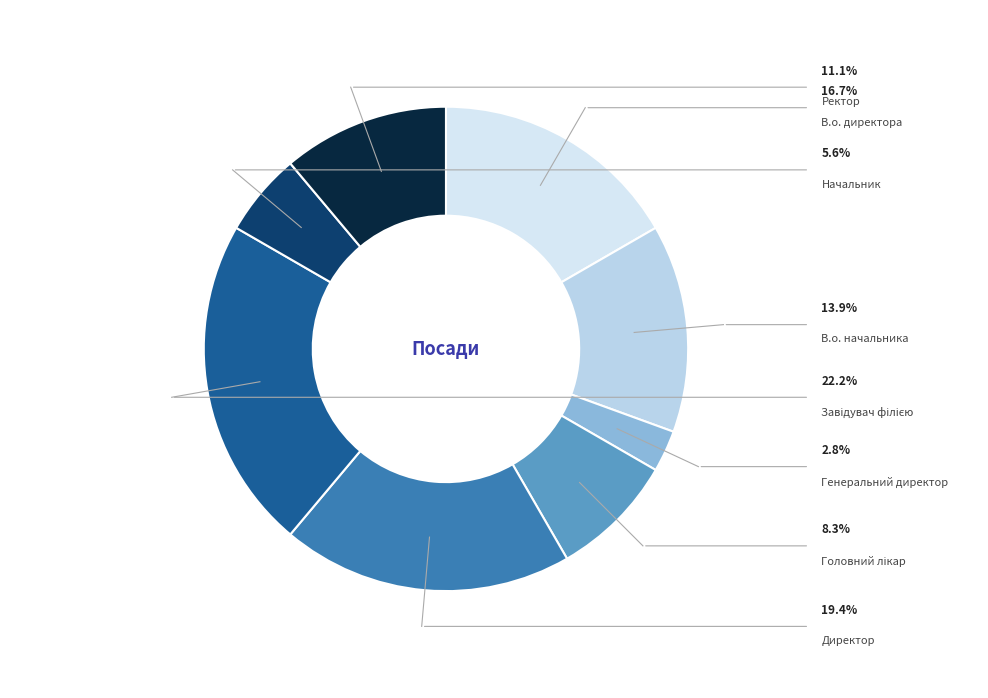

What percentage is the Завідувач філією slice, to the nearest percent?

22%